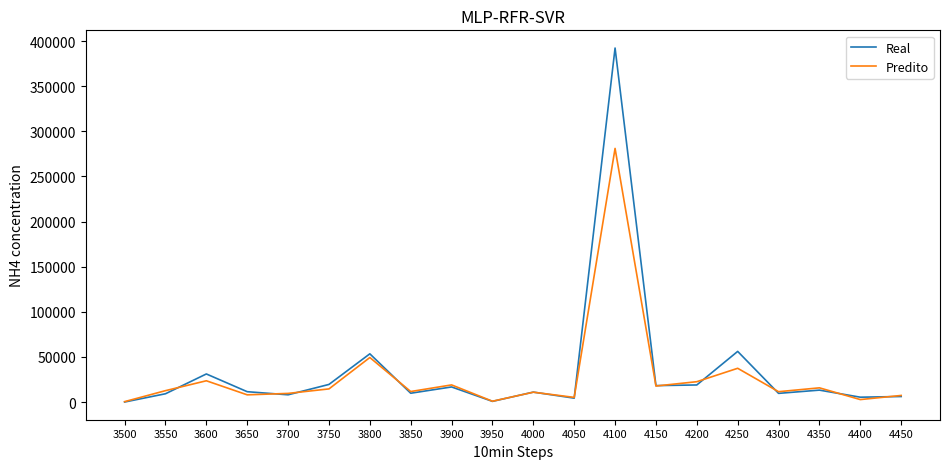

At which category is the sum across all series the highest?

4100